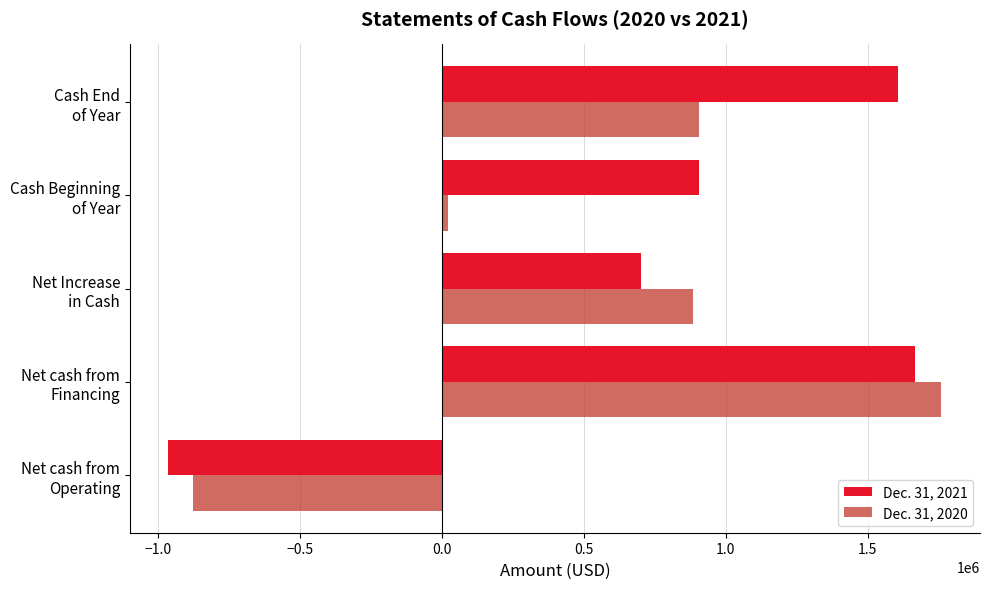

Rank the series by their average value, from lowest to highest.

Dec. 31, 2020, Dec. 31, 2021